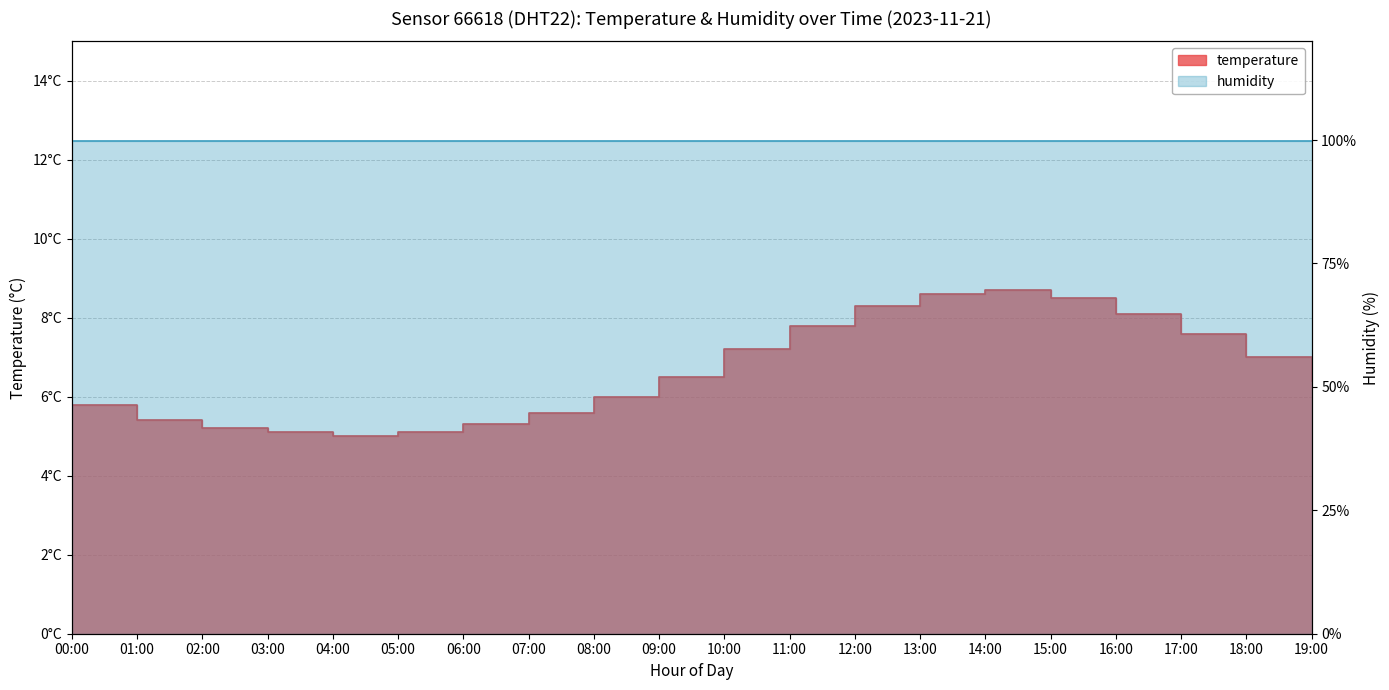

Reading right to left, what are all the values shown in this chart?

6.4	7.0	7.6	8.1	8.5	8.7	8.6	8.3	7.8	7.2	6.5	6.0	5.6	5.3	5.1	5.0	5.1	5.2	5.4	5.8